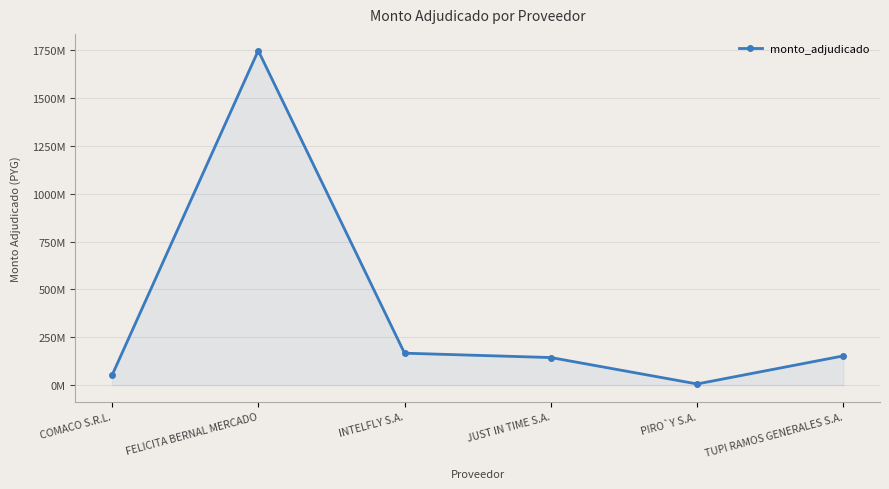

What is the change in value from COMACO S.R.L. to INTELFLY S.A.?

+116500024